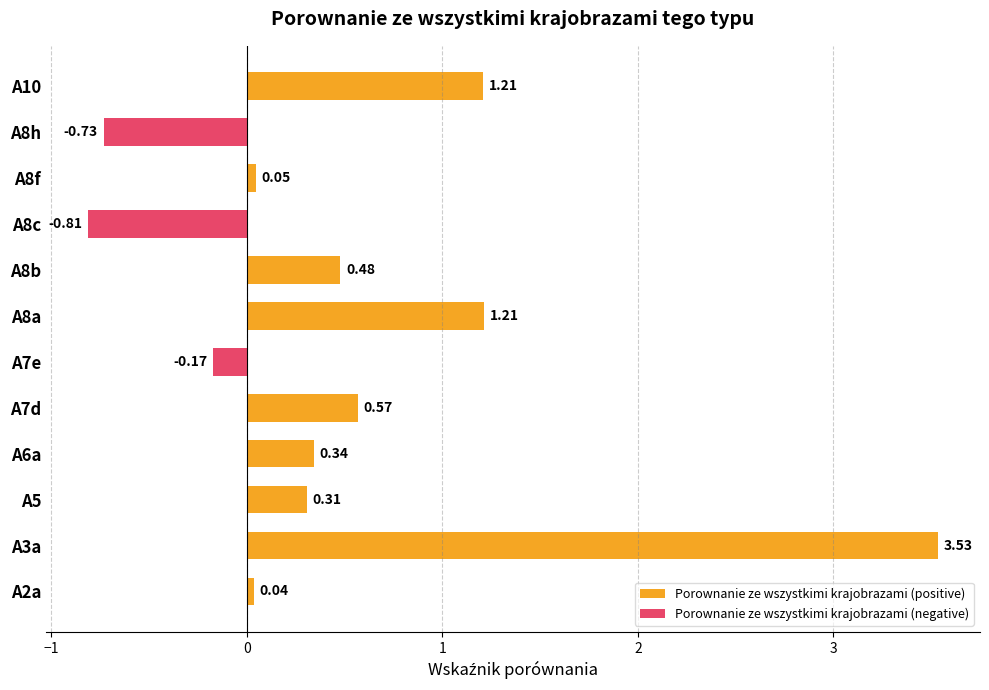

Does the chart contain any negative values?

Yes